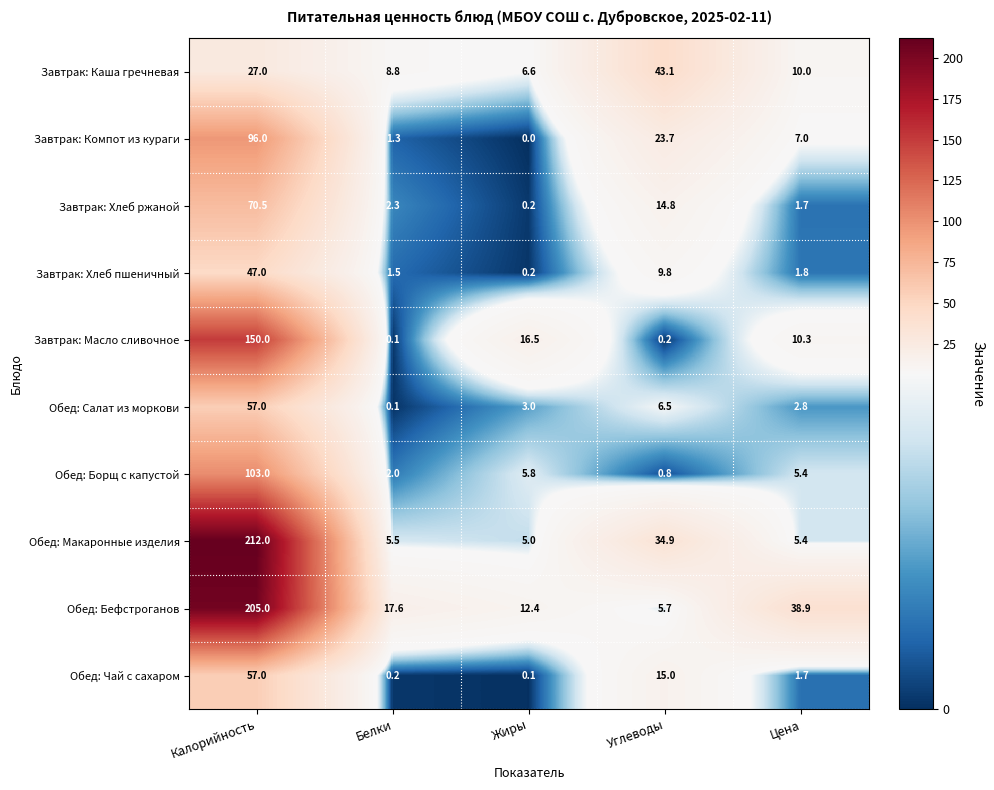

Which series changed the most between Калорийность and Цена?

Обед: Макаронные изделия